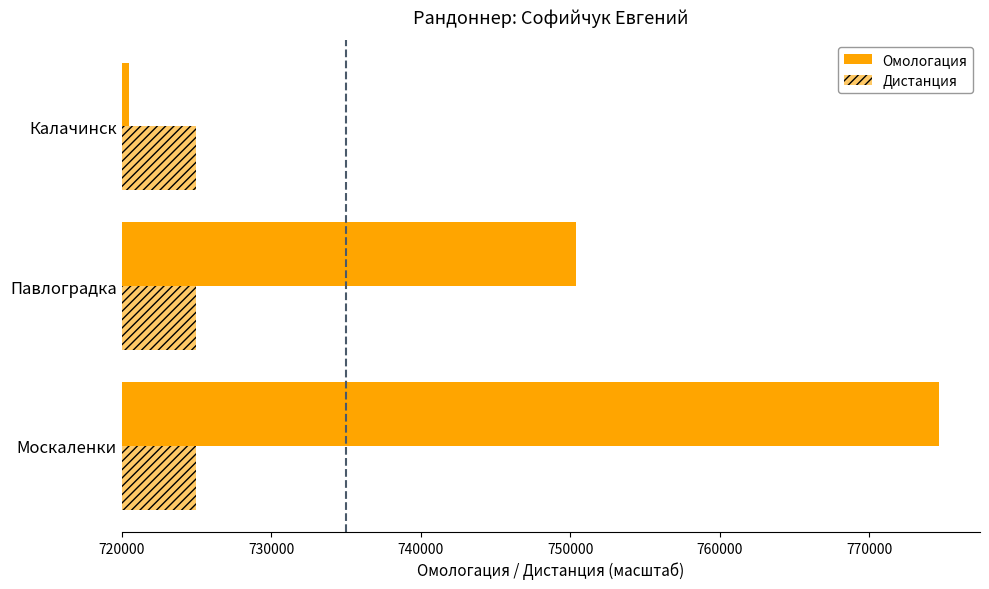

Reading right to left, what are all the values shown in this chart?

Омологация: 499.0	30413.0	54682.0
Дистанция: 0.4	0.4	0.4